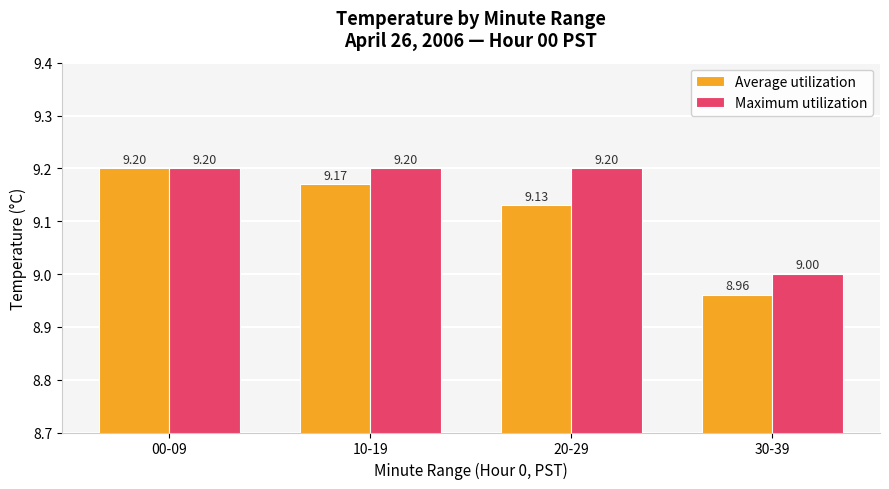

At which label does Average utilization first exceed 9?

00-09